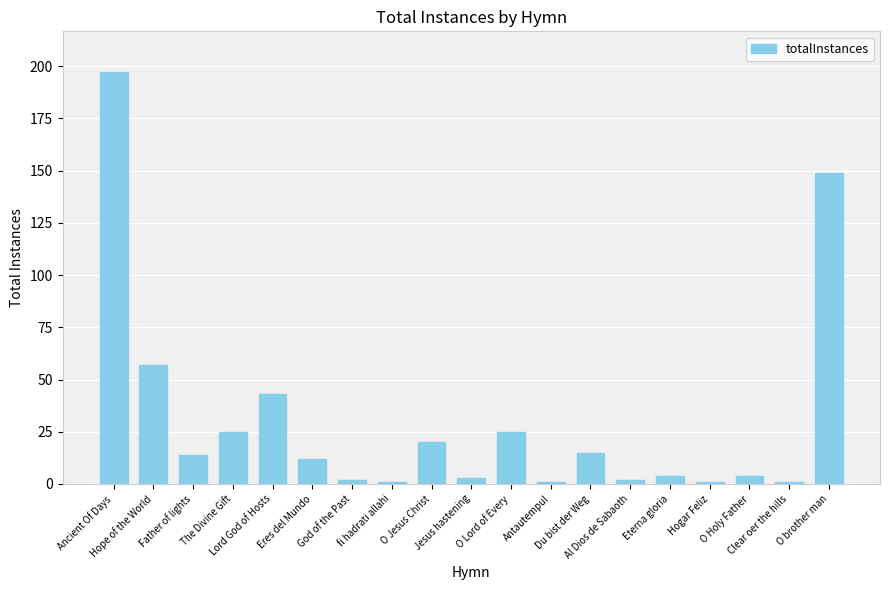

Where is the data nearest to the value 99?

Hope of the World